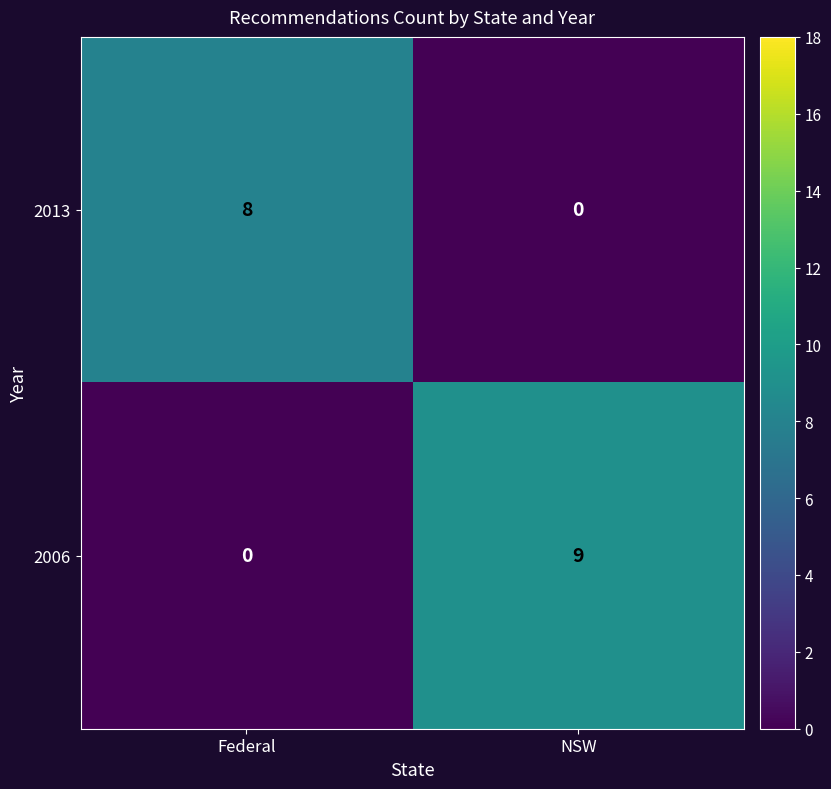

What is the sum of all 2013 values?

8